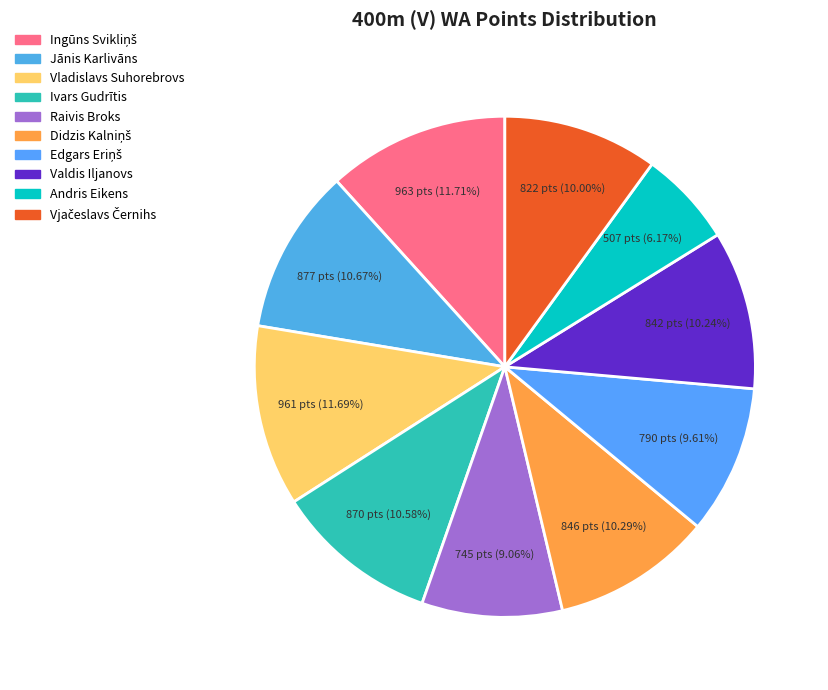

How many segments does this pie chart have?

10